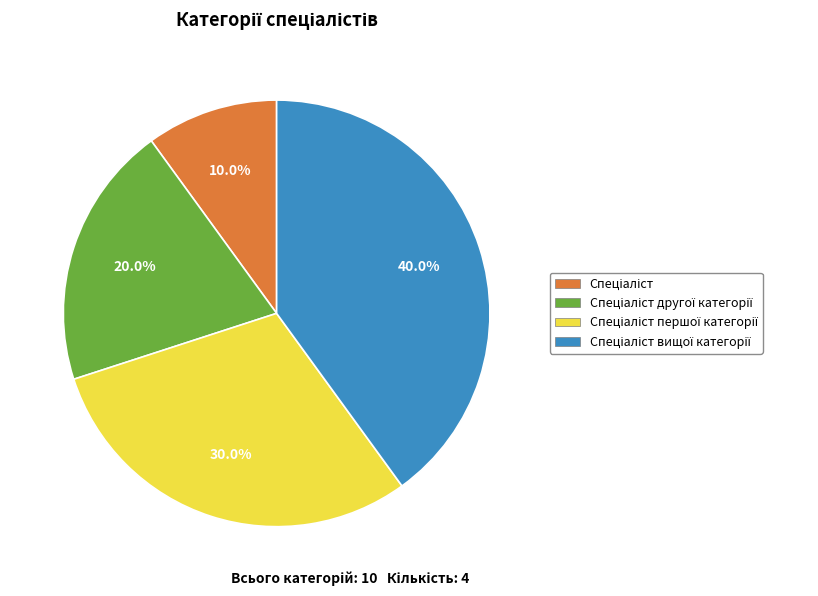

Is there any slice that represents more than half of the pie?

No